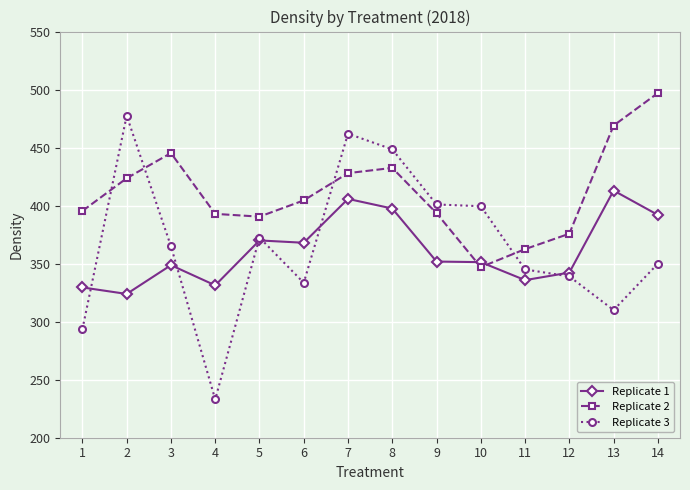

What is the sum of the Replicate 2 values at 12 and 9?

769.3